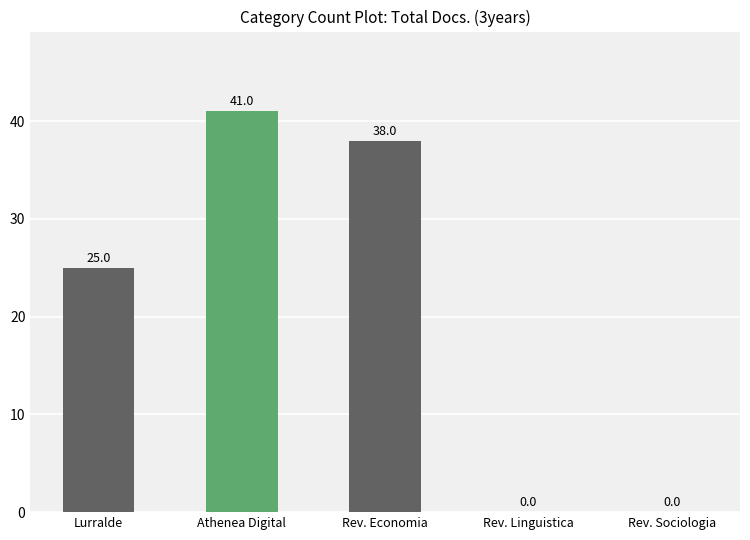

True or false: the data shows 21 at Athenea Digital.

False